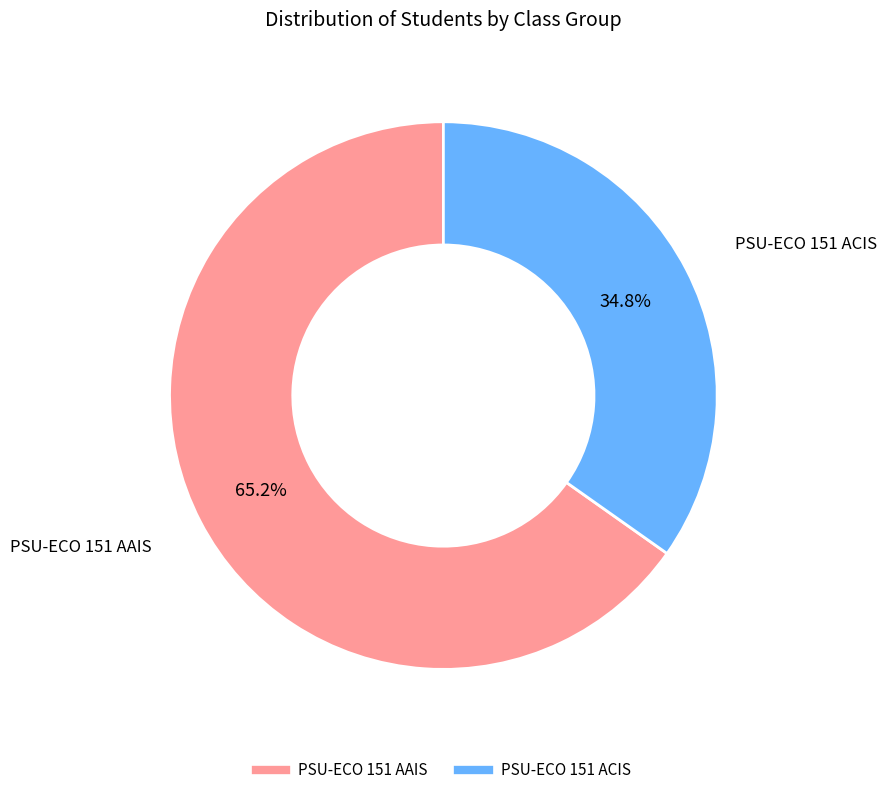

To the nearest percent, what is the difference between the PSU-ECO 151 ACIS and PSU-ECO 151 AAIS slice percentages?

30%